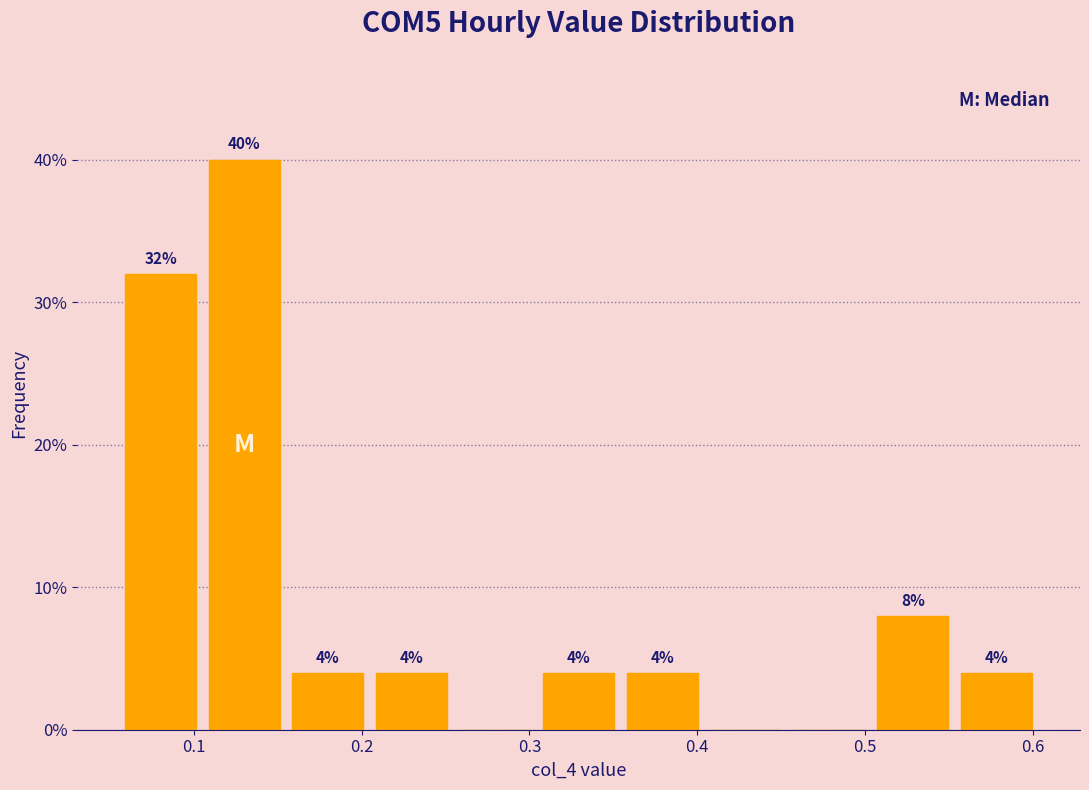

Over which range of the x-axis is the bar tallest?

0.11 to 0.16